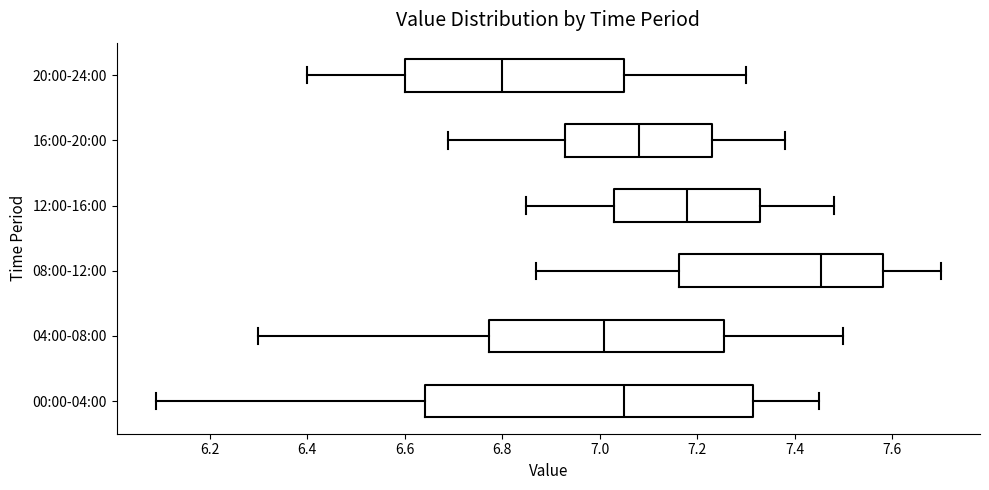

Which box is the widest, from its left edge to its right edge?

00:00-04:00